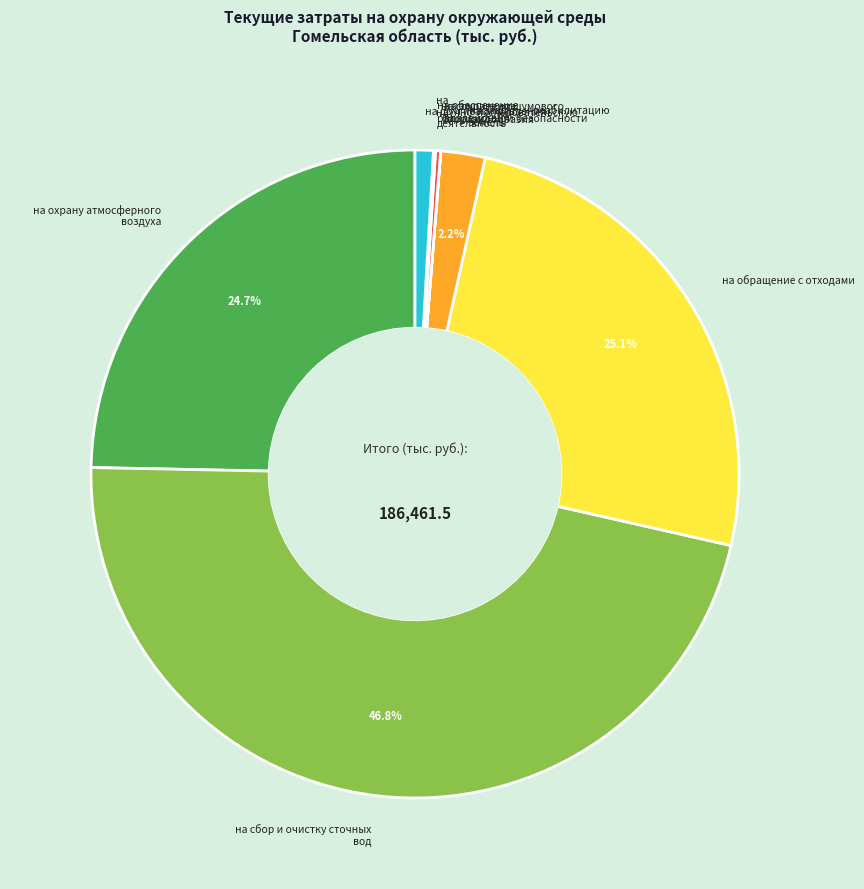

Is на защиту и реабилитацию земель the majority of the pie?

No